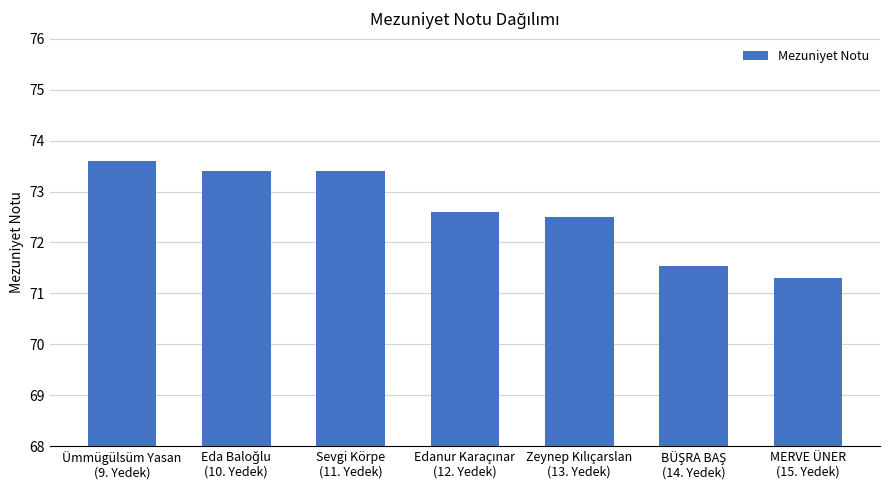

What is the difference between the values at Ümmügülsüm Yasan
(9. Yedek) and Sevgi Körpe
(11. Yedek)?

0.2